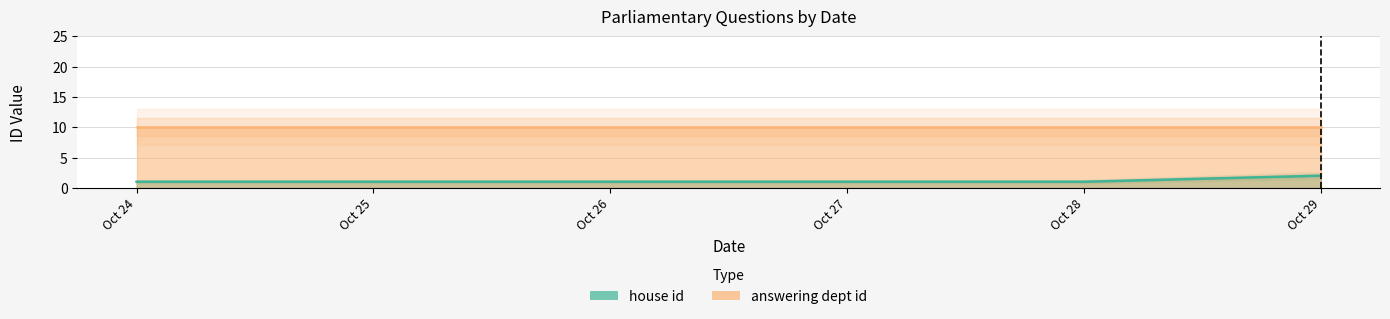

How many house id values are between 1 and 2?

5